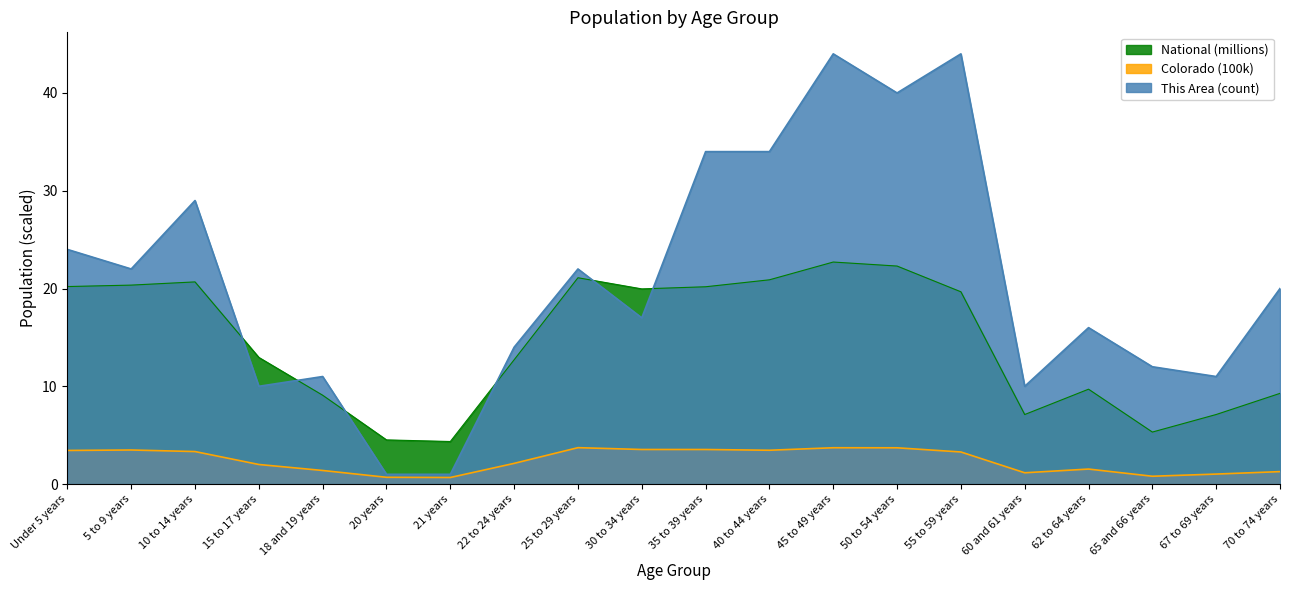

What is the total value across all series at Under 5 years?

47.6